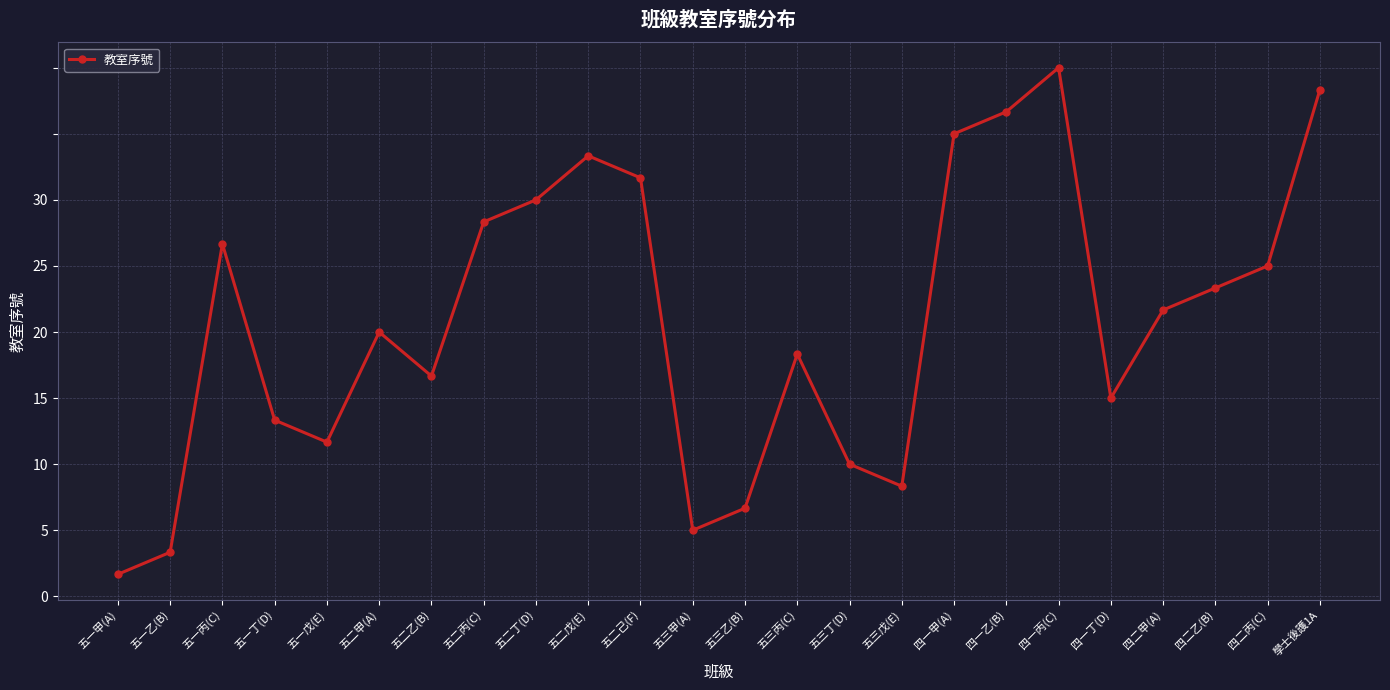

Does the chart have visible grid lines?

Yes